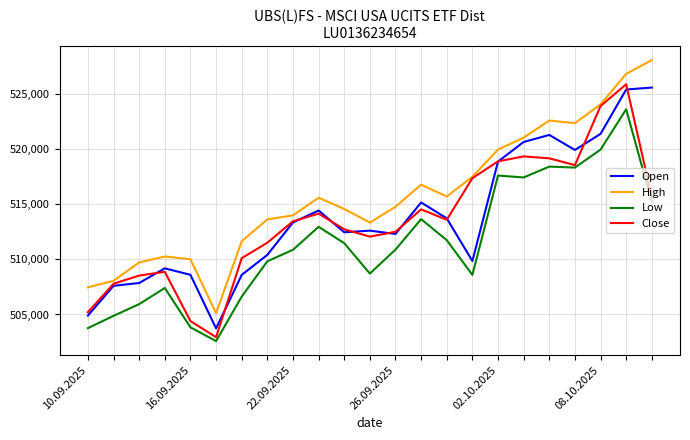

What is the greatest value displayed?

528111